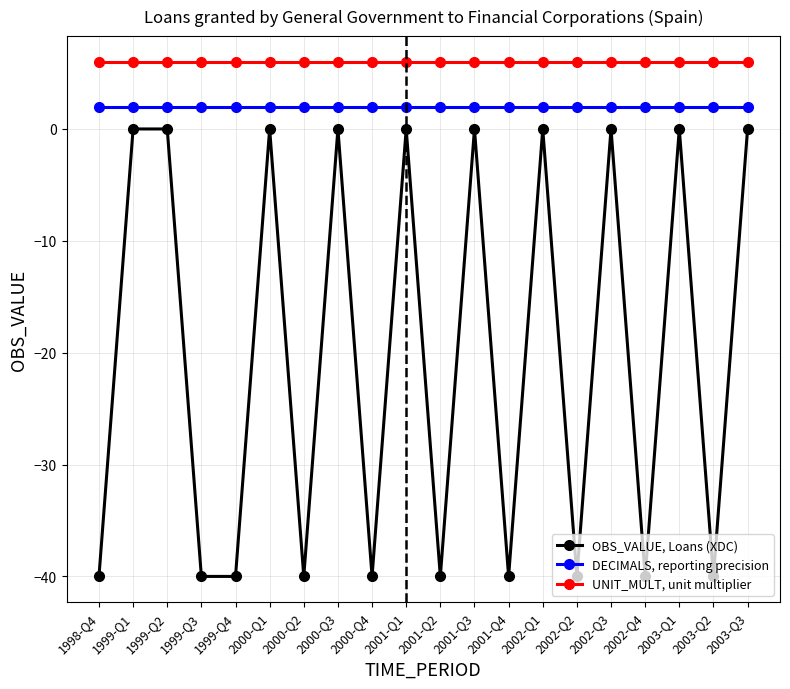

Is the value of DECIMALS, reporting precision at 2002-Q2 greater than the value of OBS_VALUE, Loans (XDC) at 1999-Q1?

Yes